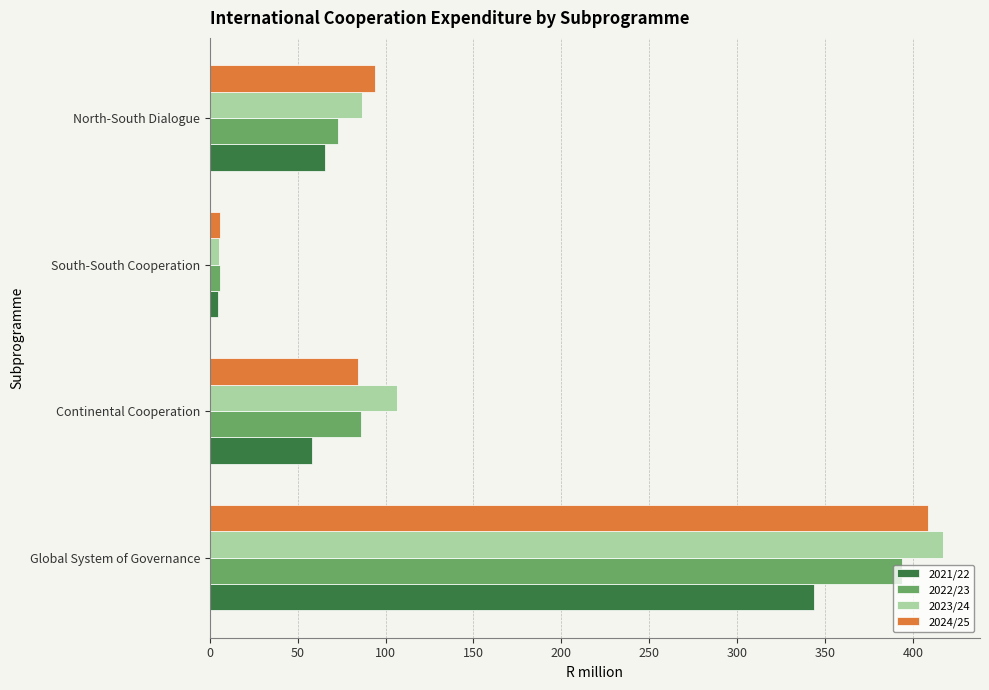

What is the sum of all 2024/25 values?

592.9